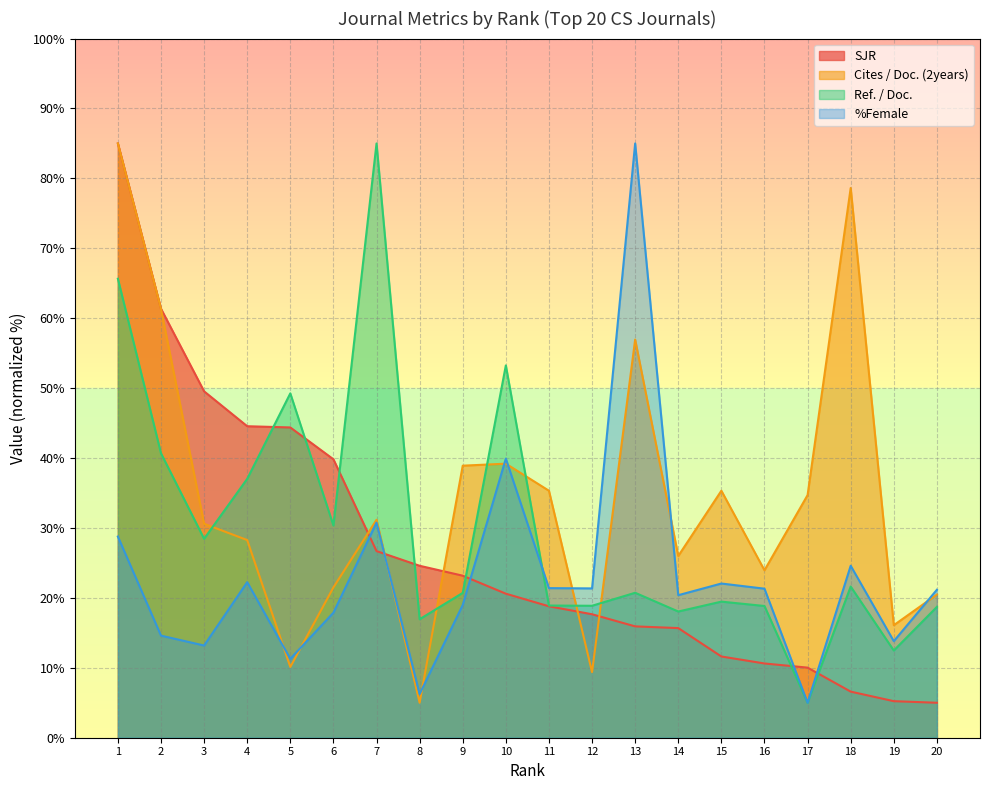

Where is Cites / Doc. (2years) nearest to the value 45?

10